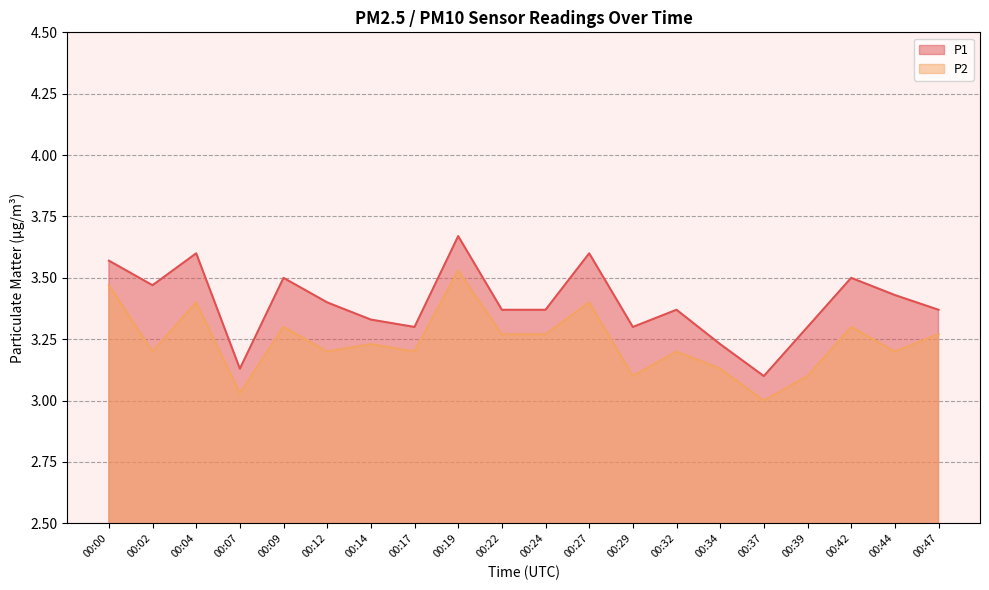

What is the difference between the highest and lowest values at 00:07?

0.1